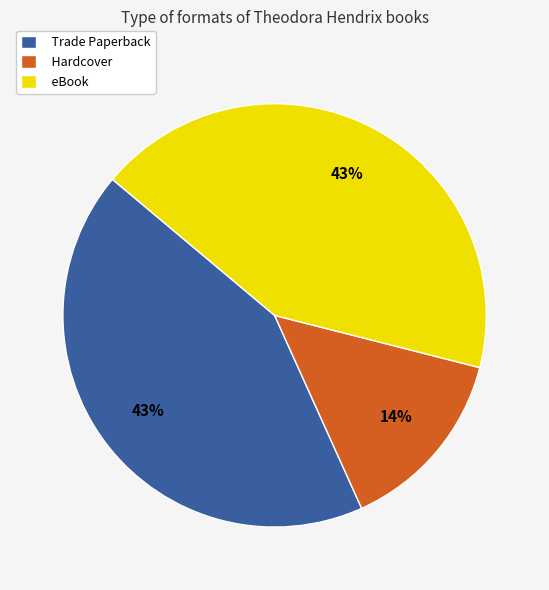

Do eBook and Trade Paperback together represent more than half of the pie?

Yes